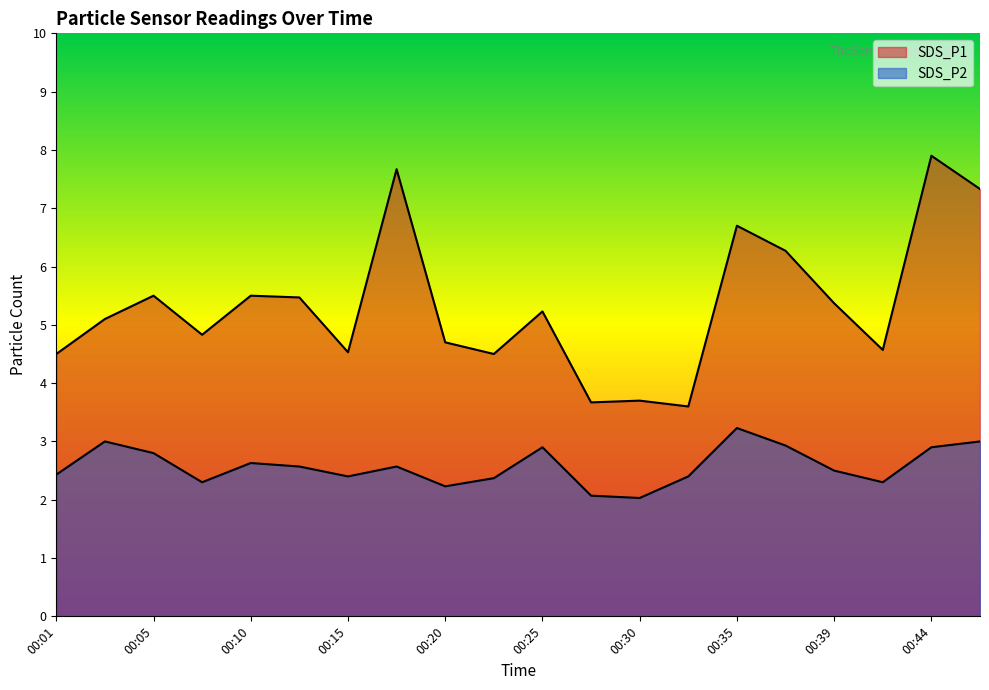

Which series has the largest range (max minus min)?

SDS_P1